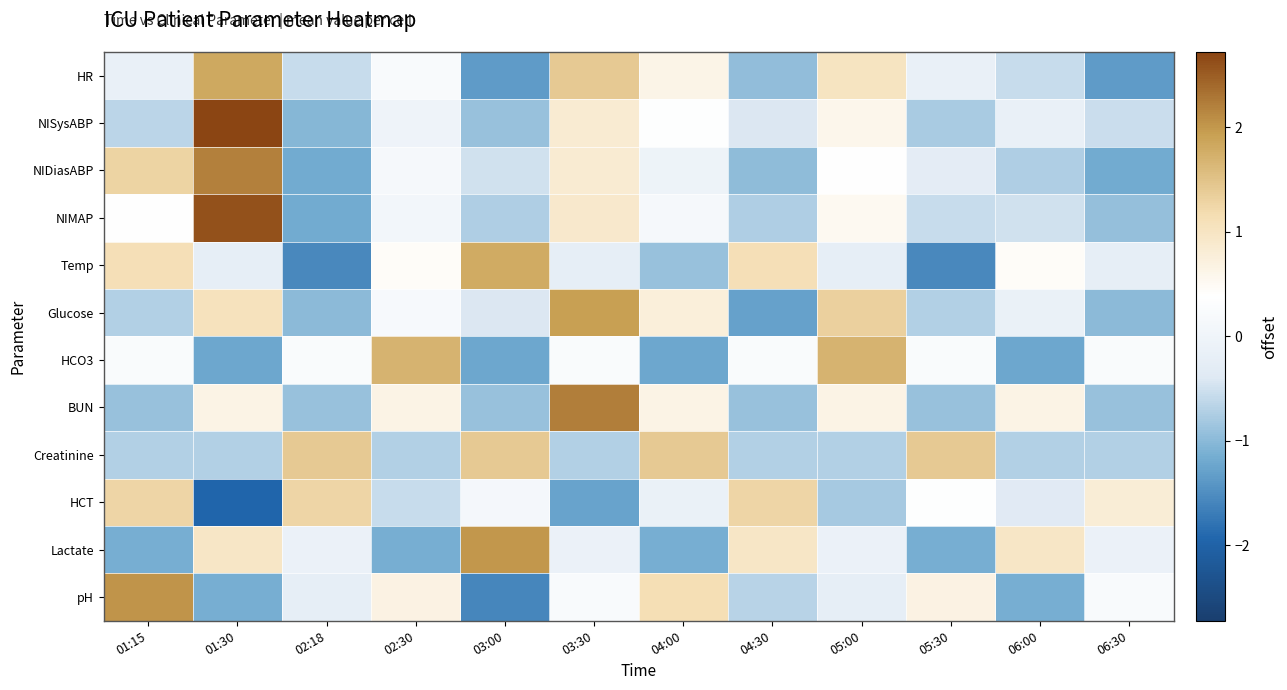

At which category does the chart reach its peak across all series?

01:30